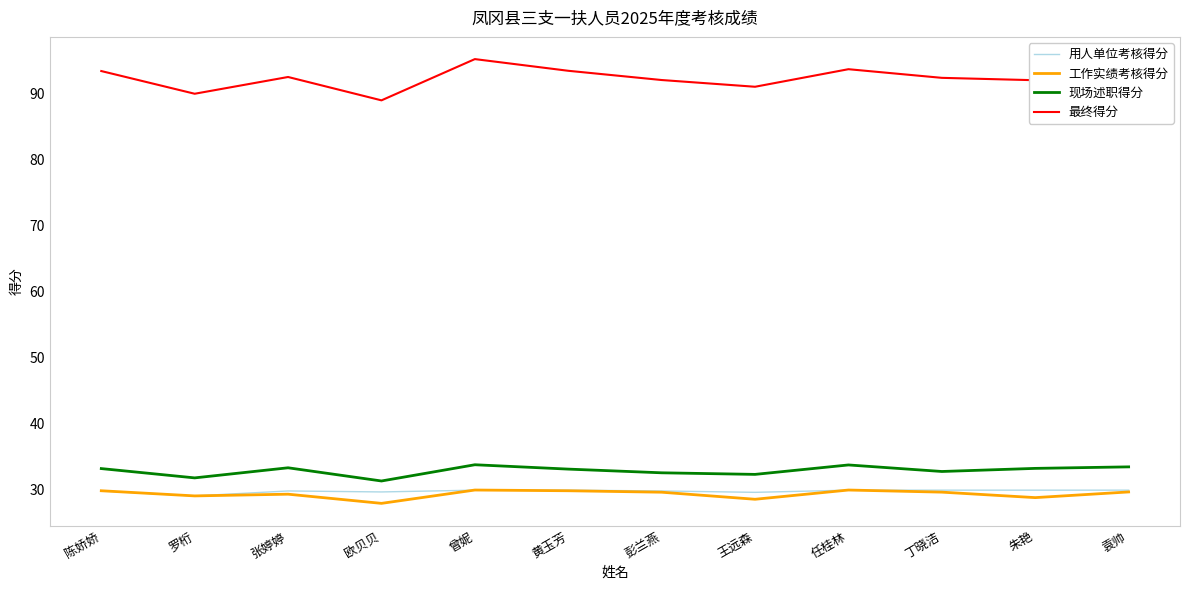

What is the difference between the second highest and second lowest values in the 工作实绩考核得分 series?

1.4